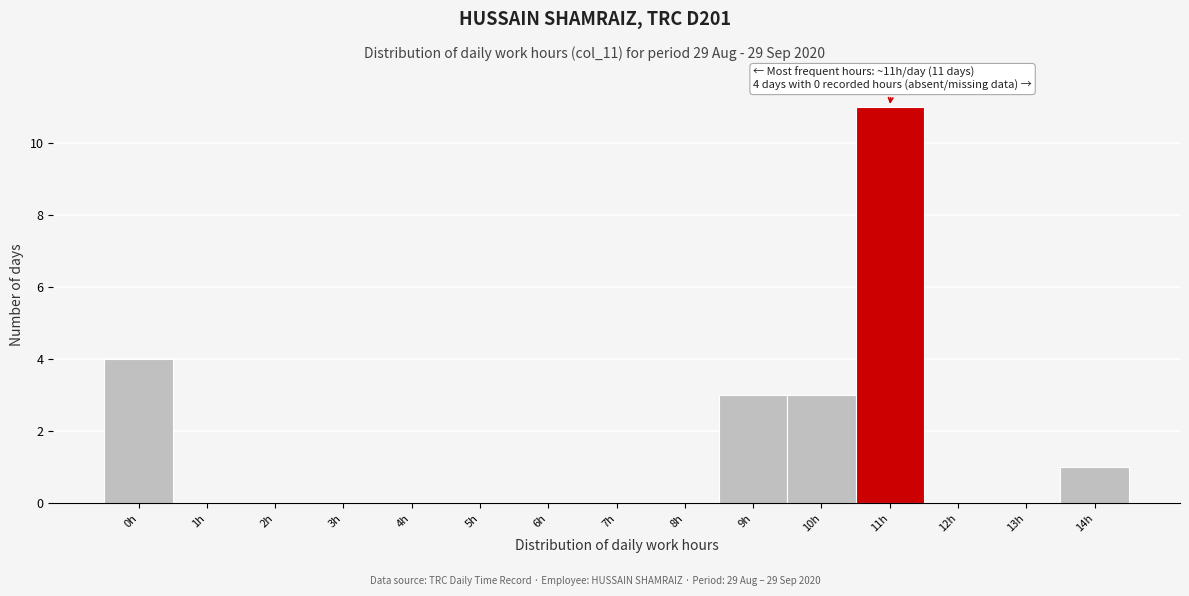

Reading right to left, transcribe all the data shown in this chart.

14h=1	13h=0	12h=0	11h=11	10h=3	9h=3	8h=0	7h=0	6h=0	5h=0	4h=0	3h=0	2h=0	1h=0	0h=4